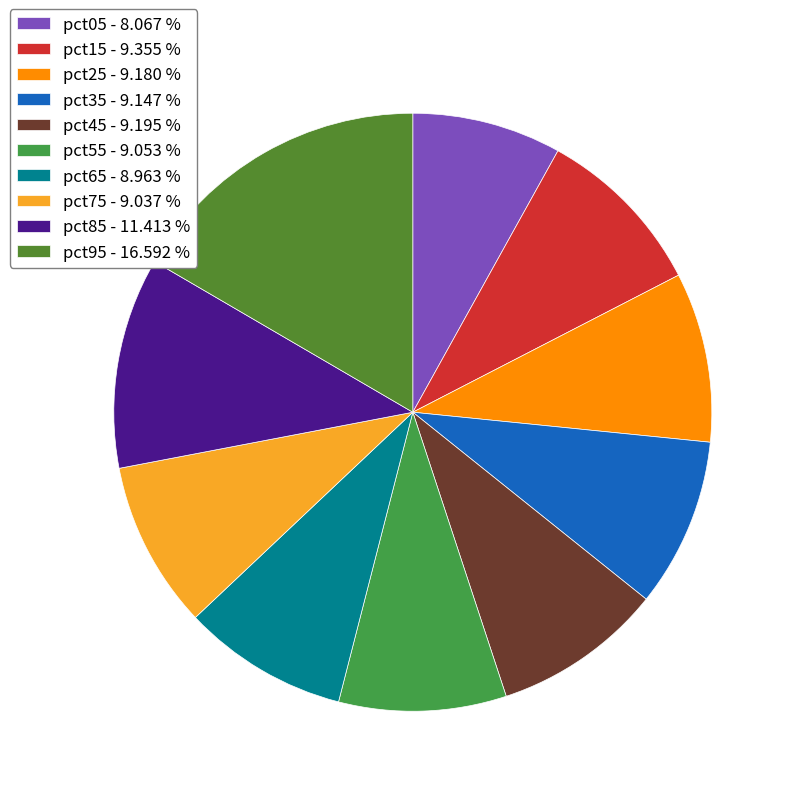

How many slices are in this pie chart?

10